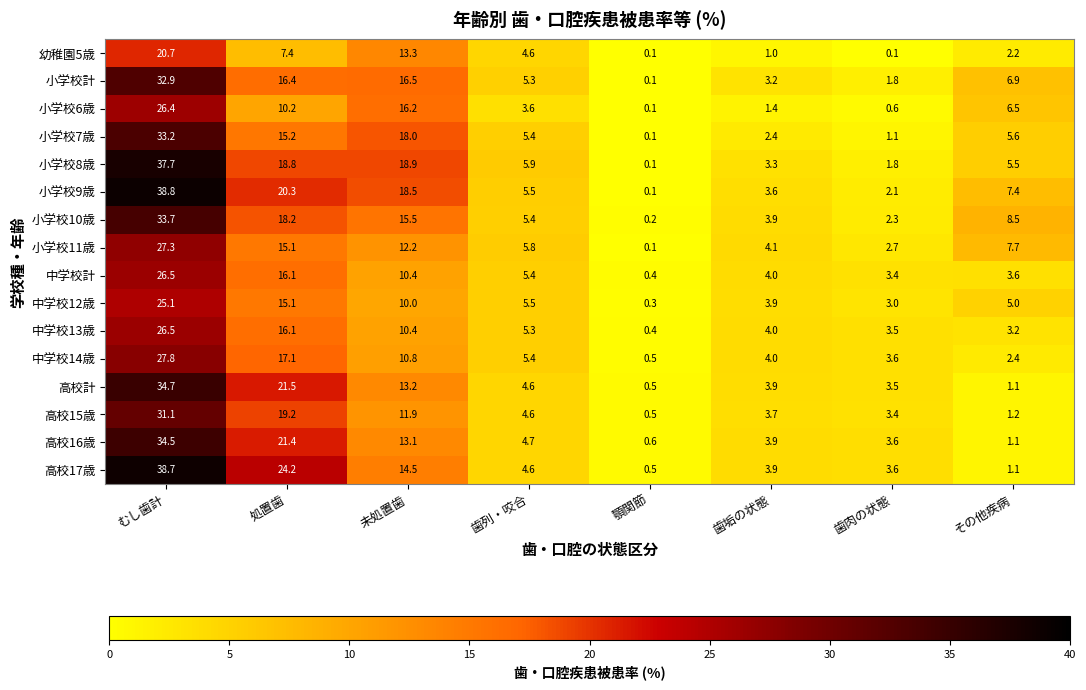

What value does the 小学校10歳 series have at その他疾病?

8.5